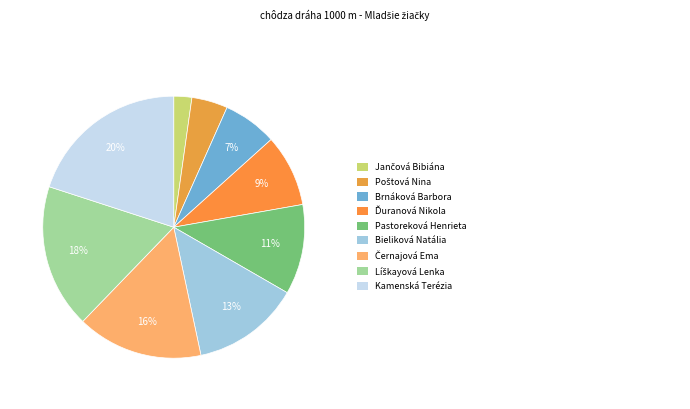

What is the smallest slice in the pie chart?

Jančová Bibiána